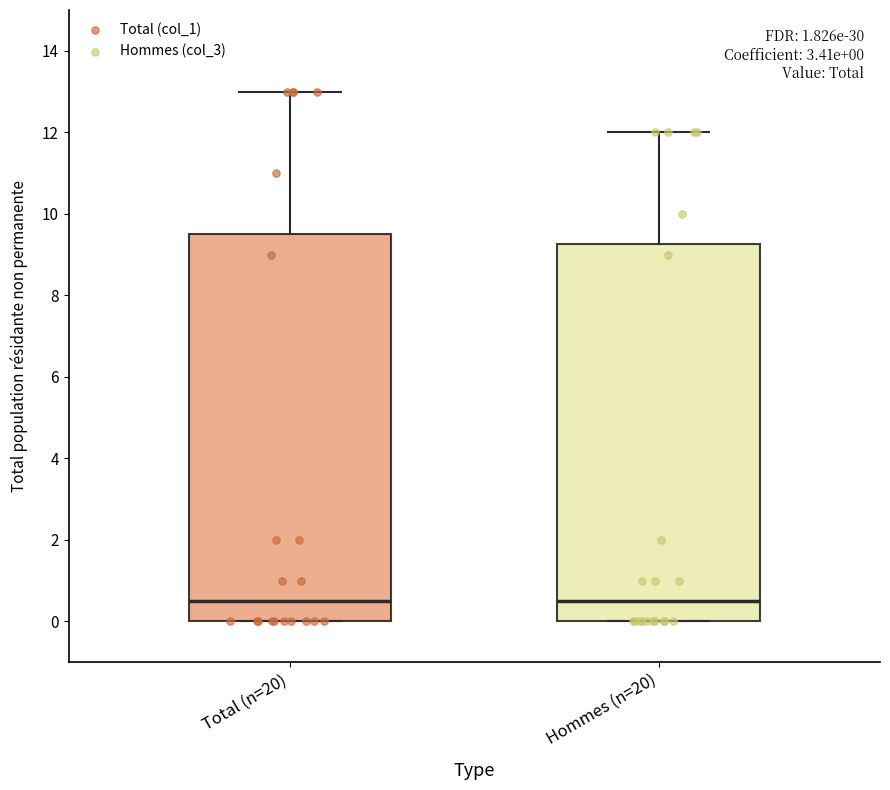

Comparing the boxes themselves (not the whiskers), which one is the tallest?

Total (n=20)